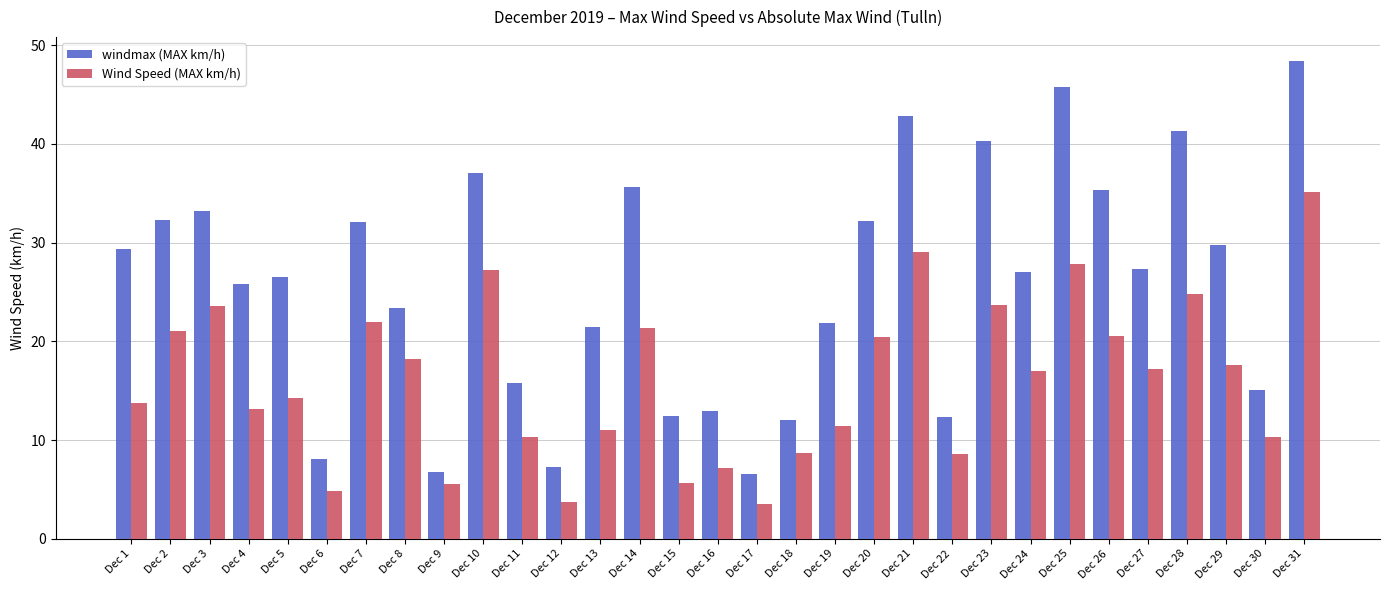

The value of windmax (MAX km/h) at Dec 29 is 40.2. True or false?

False